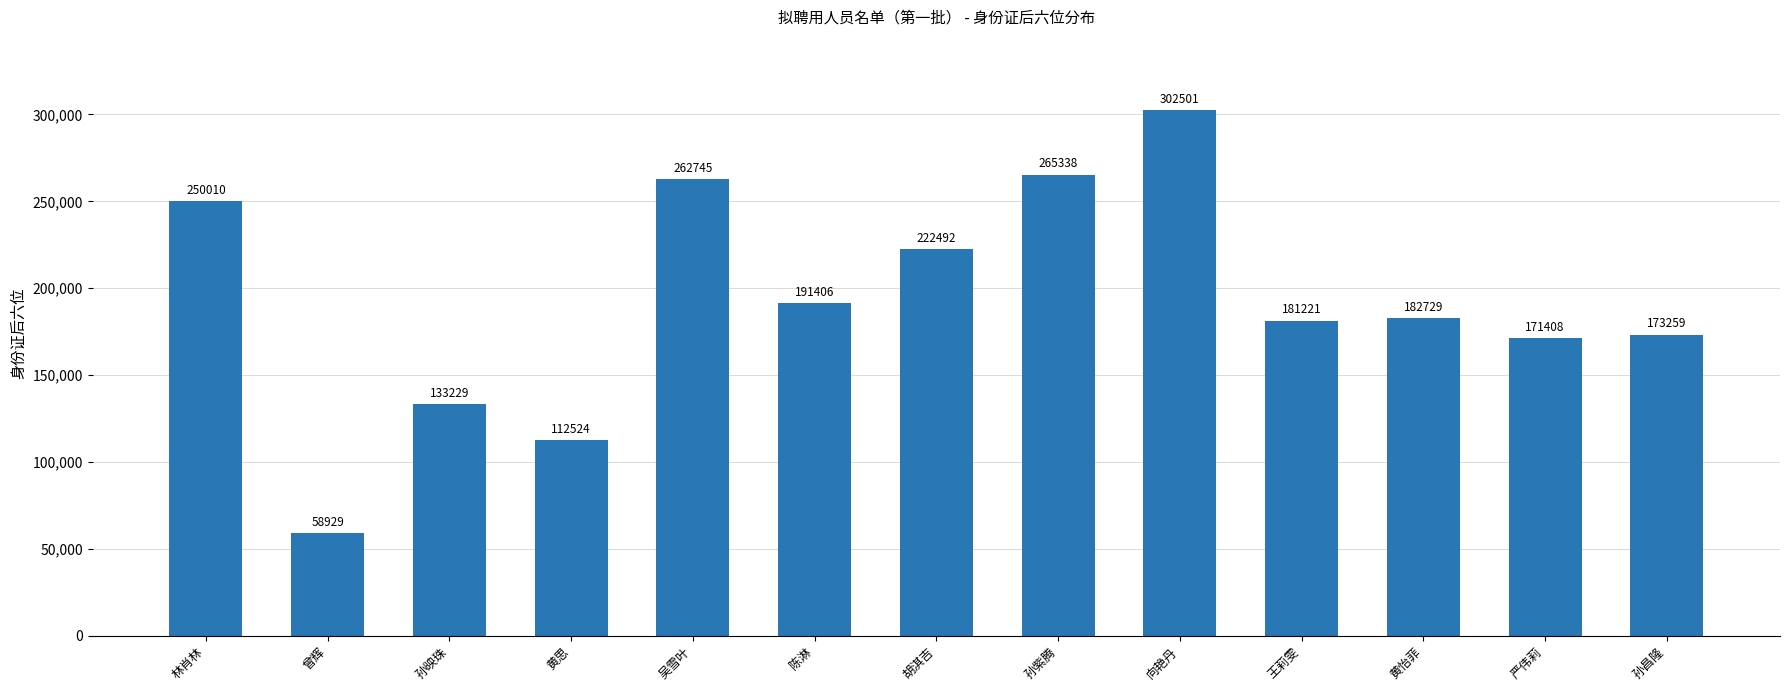

At which label is the value closest to 180715?

王莉雯